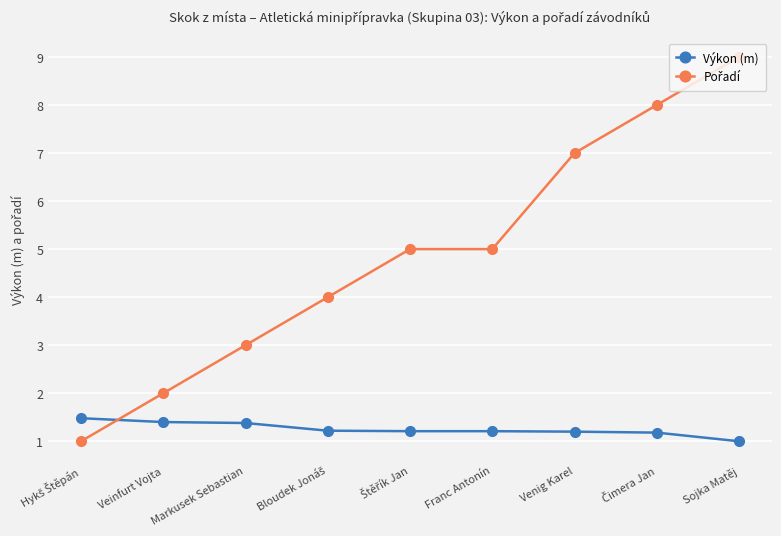

How many lines are shown in the chart?

2